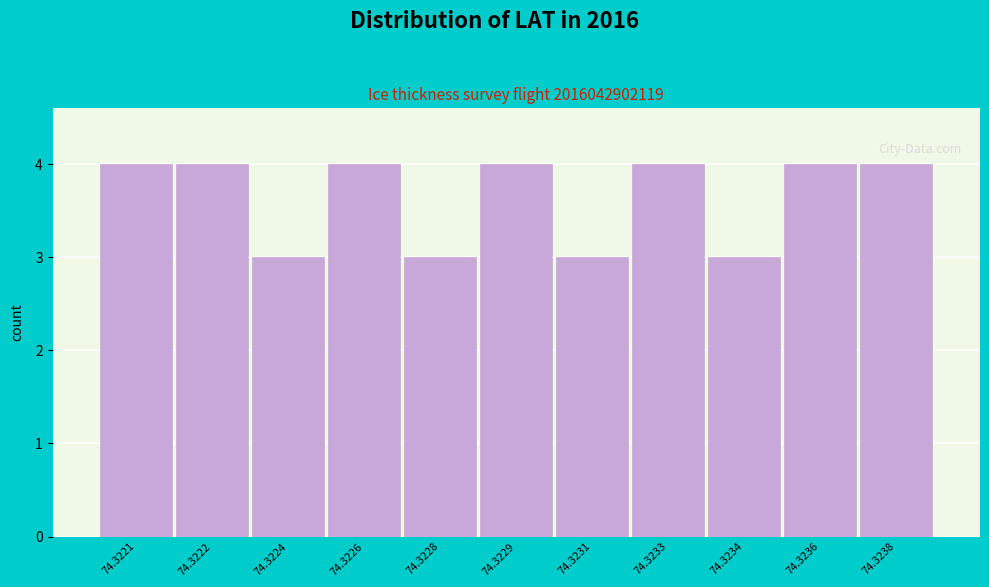

Reading left to right, what are all the values shown in this chart?

74.3221=4	74.3222=4	74.3224=3	74.3226=4	74.3228=3	74.3229=4	74.3231=3	74.3233=4	74.3234=3	74.3236=4	74.3238=4